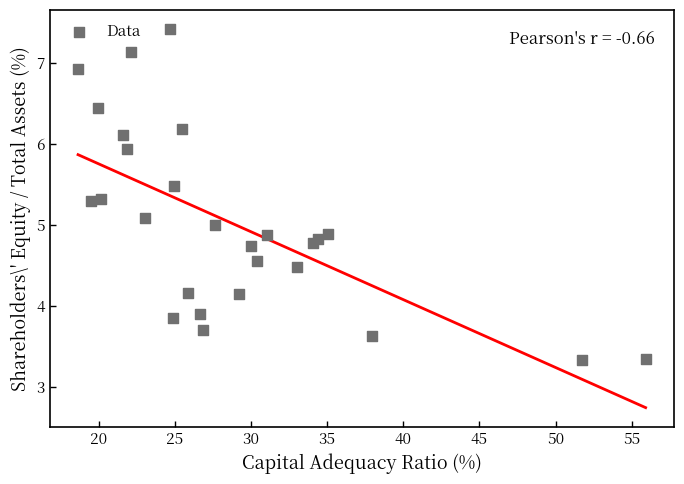

What is the range of Y values (max minus min)?

4.1